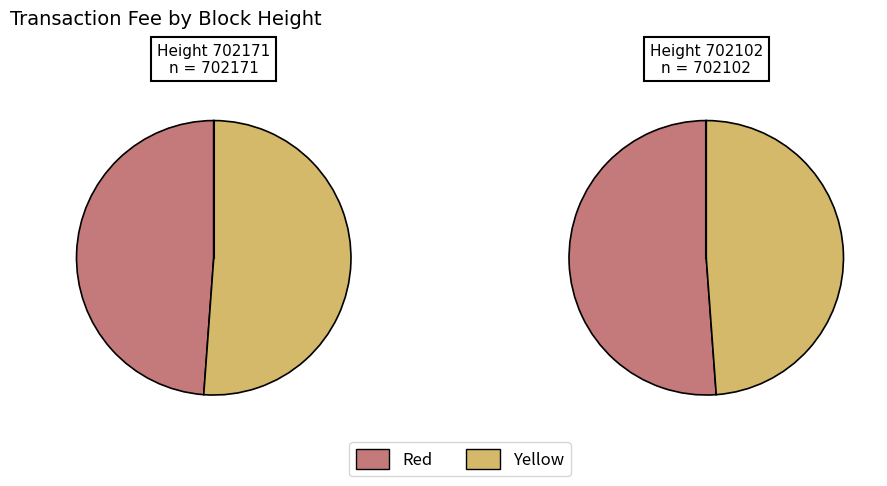

To the nearest percent, what percentage of the pie is 702102?

49%